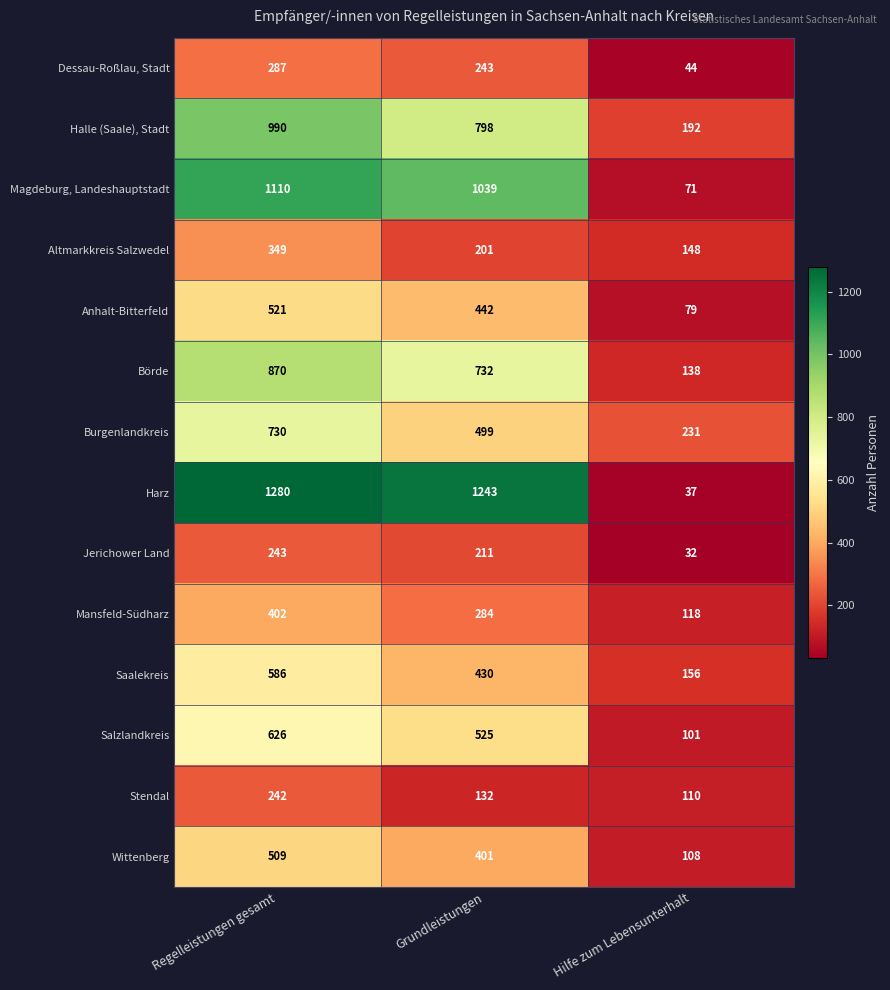

Which series has the largest range (max minus min)?

Harz